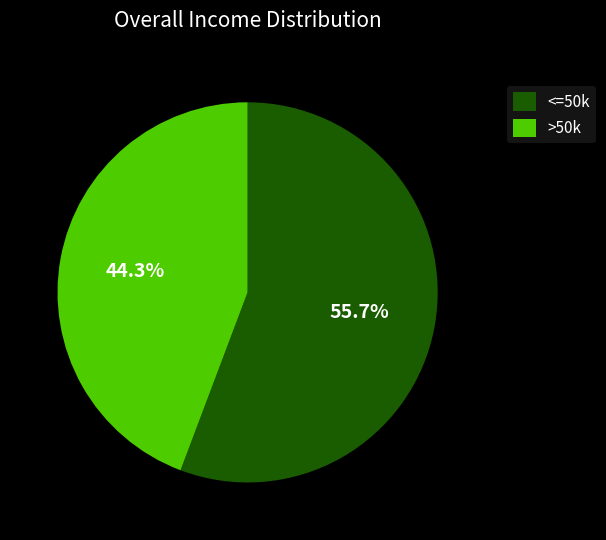

What is the largest slice in the pie chart?

<=50k